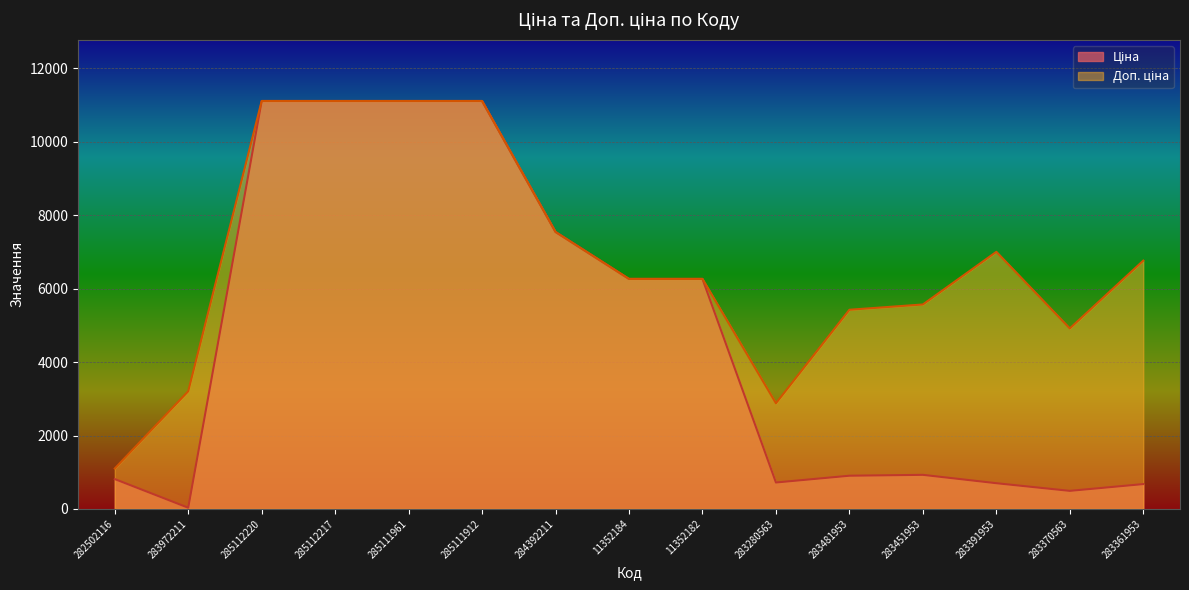

True or false: Доп. ціна and Ціна intersect in this chart.

False